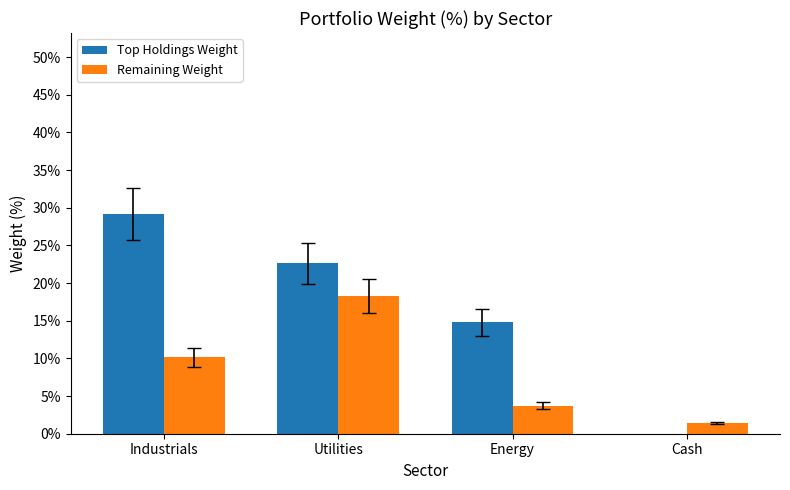

At which category is the sum across all series the highest?

Utilities